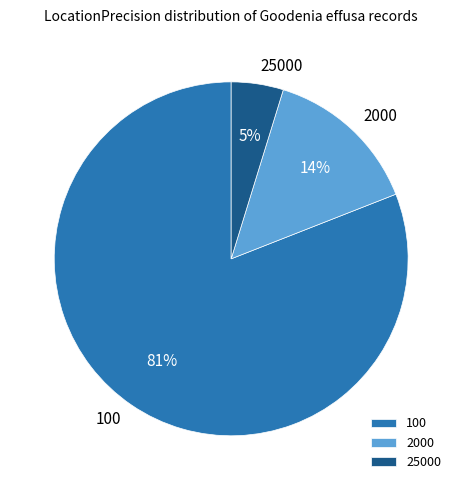

To the nearest percent, what portion does 100 represent?

81%